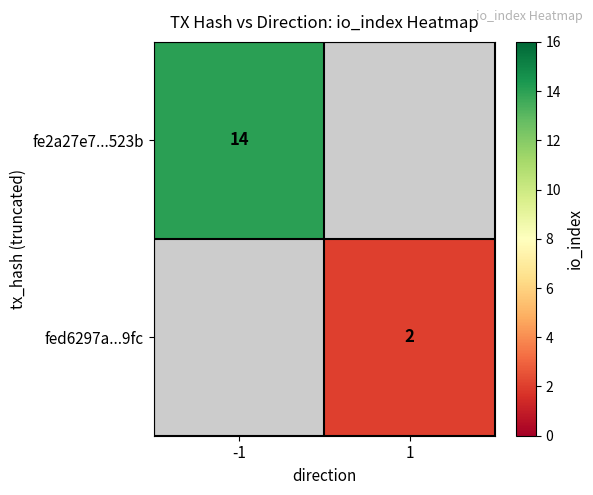

Is it true that fe2a27e7...523b equals 14 at -1?

True